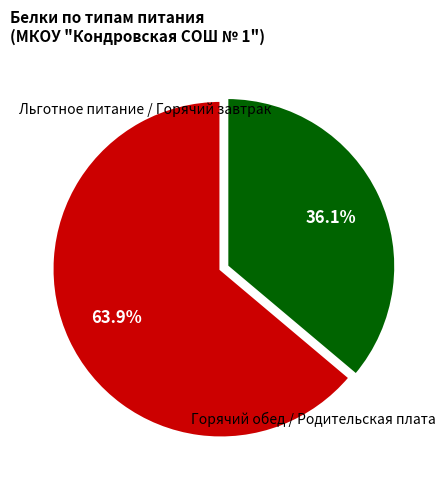

Is there a majority slice in this chart?

Yes